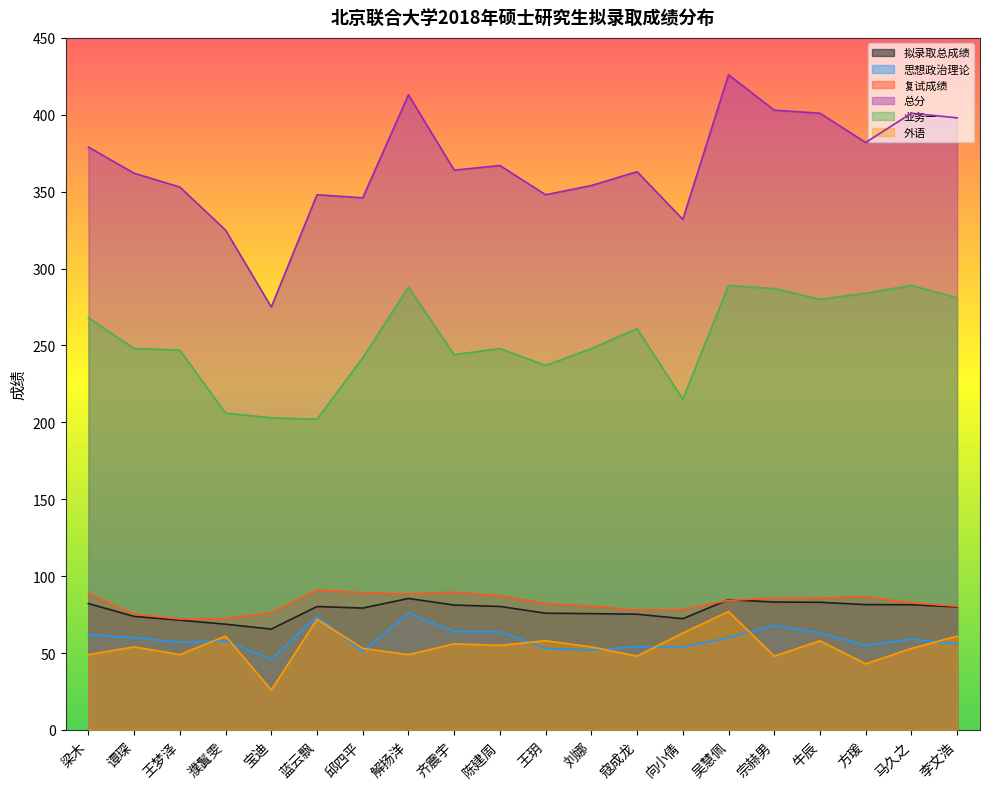

What is the value of the 思想政治理论 point at the 13th from the left?

54.0